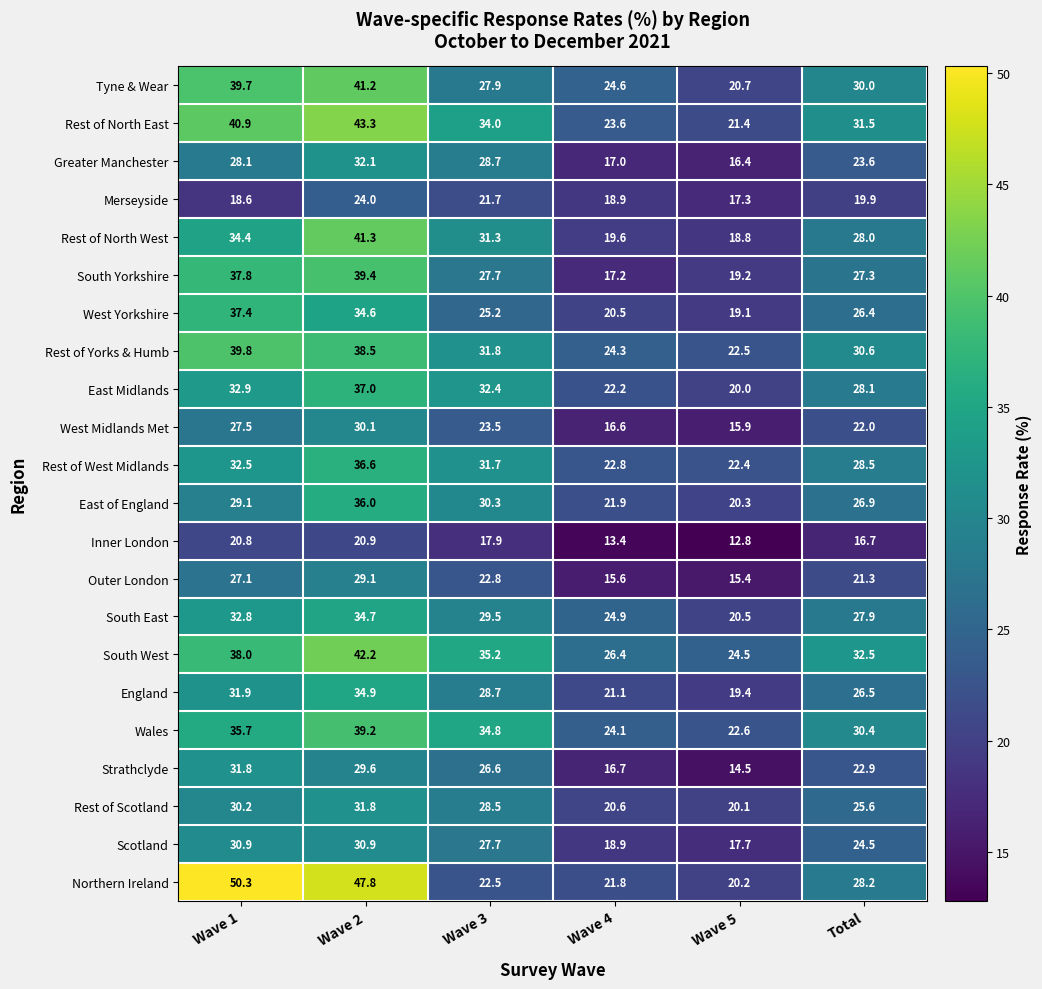

What is the difference between the second highest and minimum values in the Greater Manchester series?

12.3